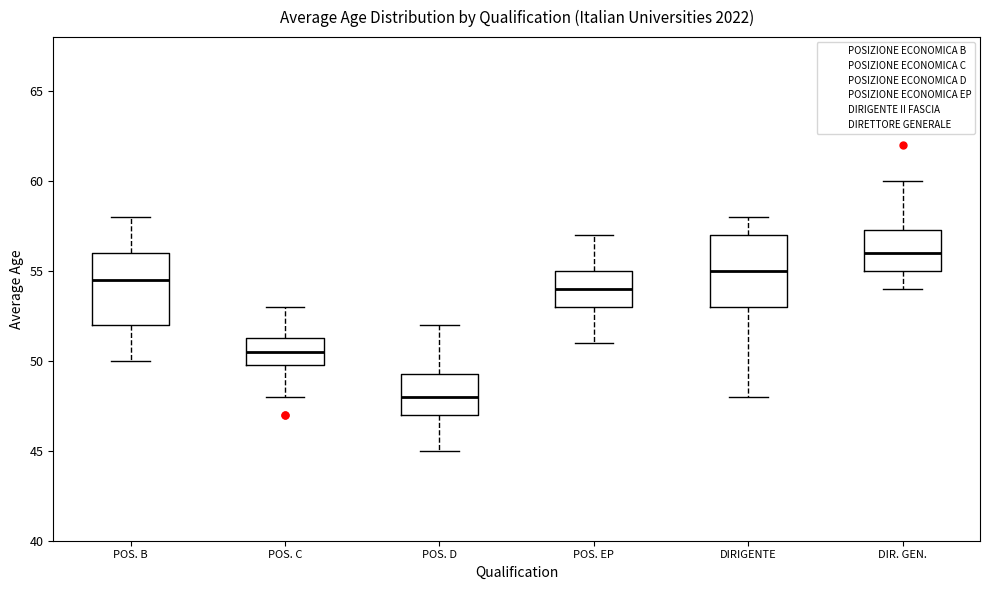

Reading left to right, read every box against the y-axis: the position of its median line, the range the box covers, and the ends of its whiskers. The values are not printed on the chart, so give them approximately, as read against the axis.

POS. B: median 54.5, box 52.0 to 56.0, whiskers 50.0 to 58.0
POS. C: median 50.5, box 50.0 to 51.5, whiskers 48.0 to 53.0
POS. D: median 48.0, box 47.0 to 49.5, whiskers 45.0 to 52.0
POS. EP: median 54.0, box 53.0 to 55.0, whiskers 51.0 to 57.0
DIRIGENTE: median 55.0, box 53.0 to 57.0, whiskers 48.0 to 58.0
DIR. GEN.: median 56.0, box 55.0 to 57.5, whiskers 54.0 to 60.0